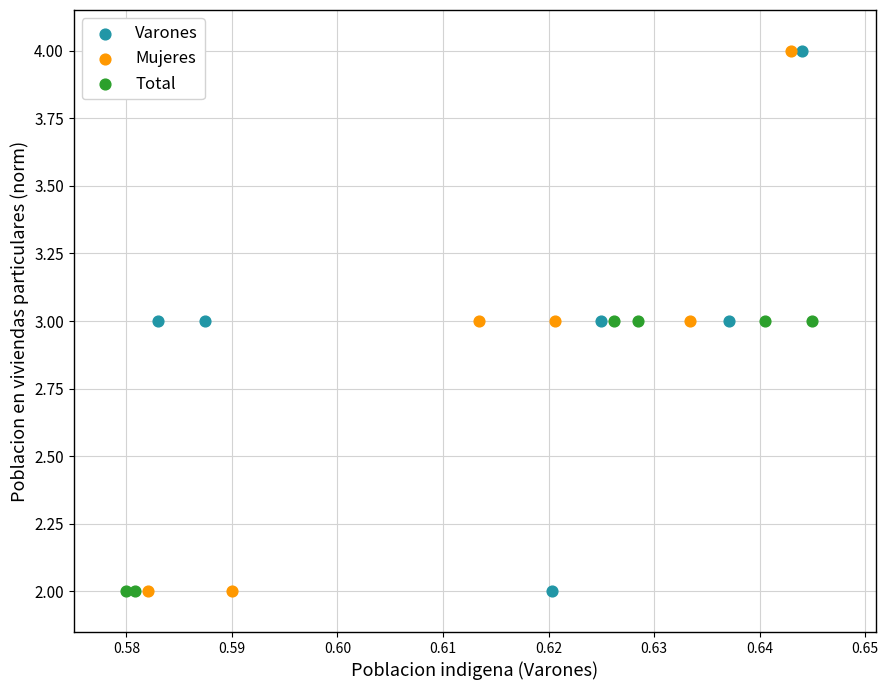

What are all the series names shown in the legend?

Varones, Mujeres, Total